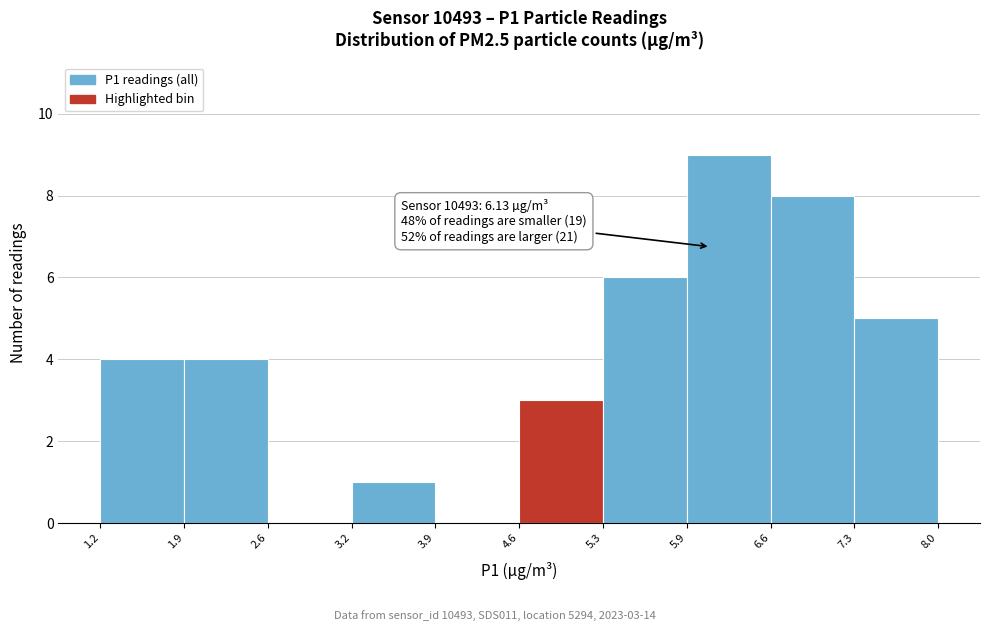

Over which range of the x-axis is the bar tallest?

5.9 to 6.6